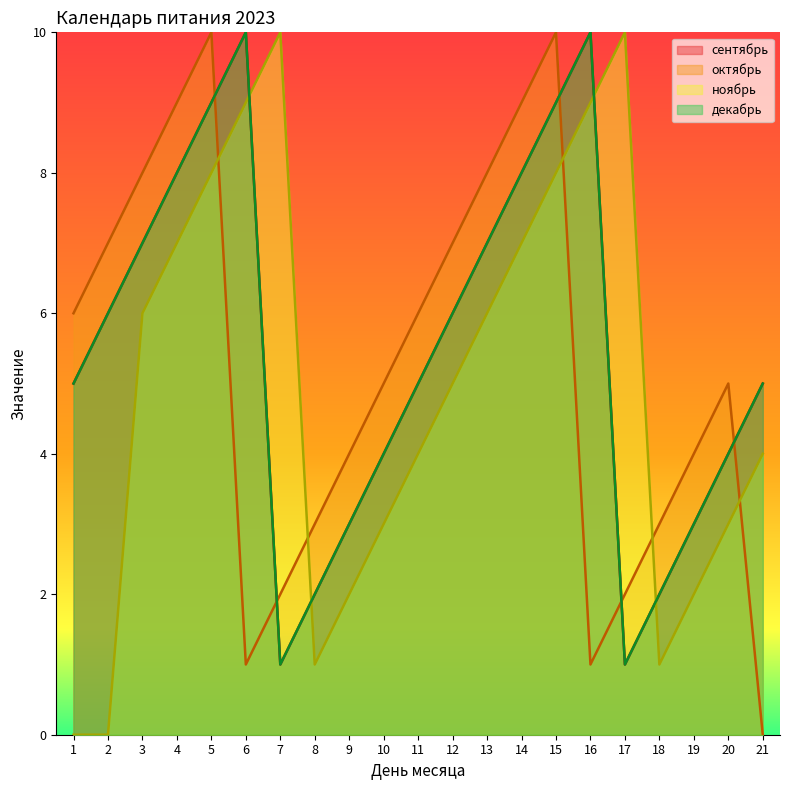

What are all the series names shown in the legend?

сентябрь, октябрь, ноябрь, декабрь